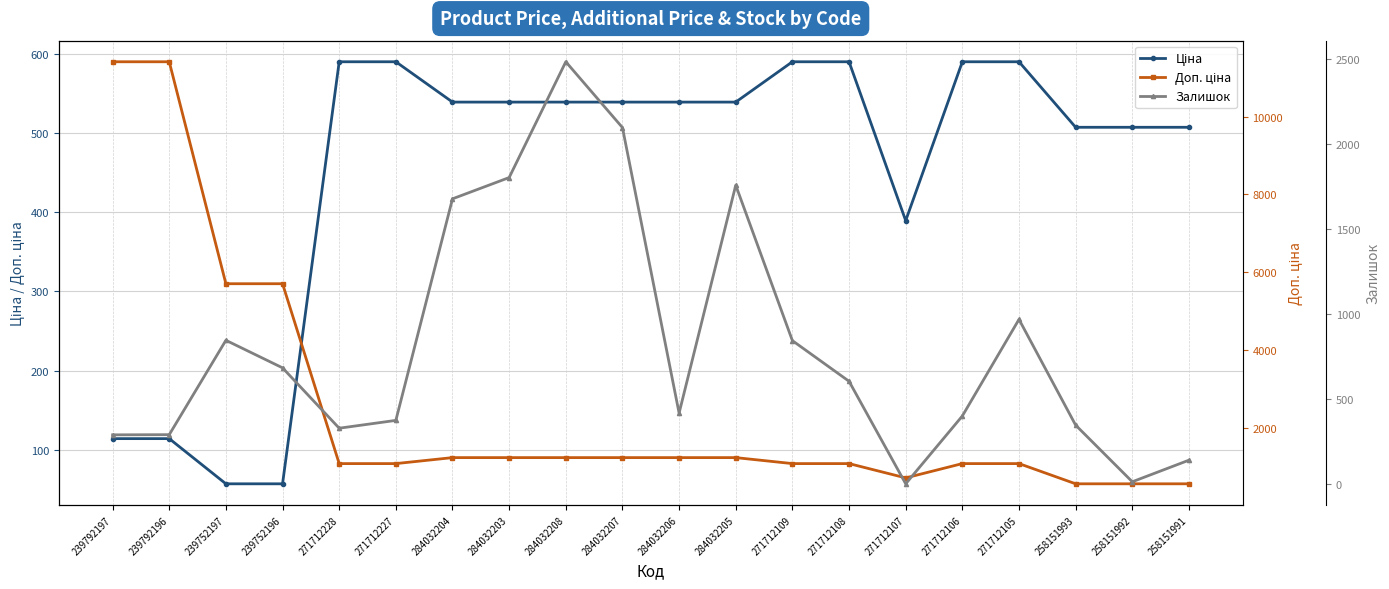

Reading left to right, extract all data points from this chart.

Ціна: 114.1	114.1	57.0	57.0	589.9	589.9	539.0	539.0	539.0	539.0	539.0	539.0	589.9	589.9	389.3	589.9	589.9	507.2	507.2	507.2
Доп. ціна: 11410.0	11410.0	5705.0	5705.0	1081.7	1081.7	1235.4	1235.4	1235.4	1235.4	1235.4	1235.4	1081.7	1081.7	714.0	1081.7	1081.7	562.0	562.0	562.0
Залишок: 289.0	290.0	845.0	683.0	328.0	374.0	1677.0	1802.0	2483.0	2096.0	417.0	1757.0	843.0	604.0	1.0	400.0	968.0	346.0	13.0	140.0